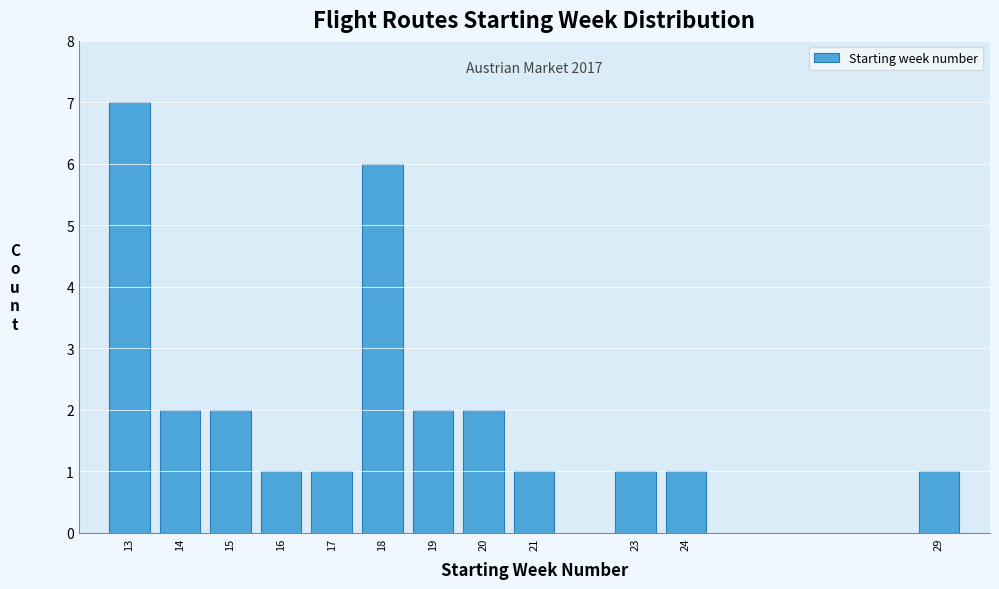

Reading left to right, transcribe all the data shown in this chart.

7	2	2	1	1	6	2	2	1	1	1	1